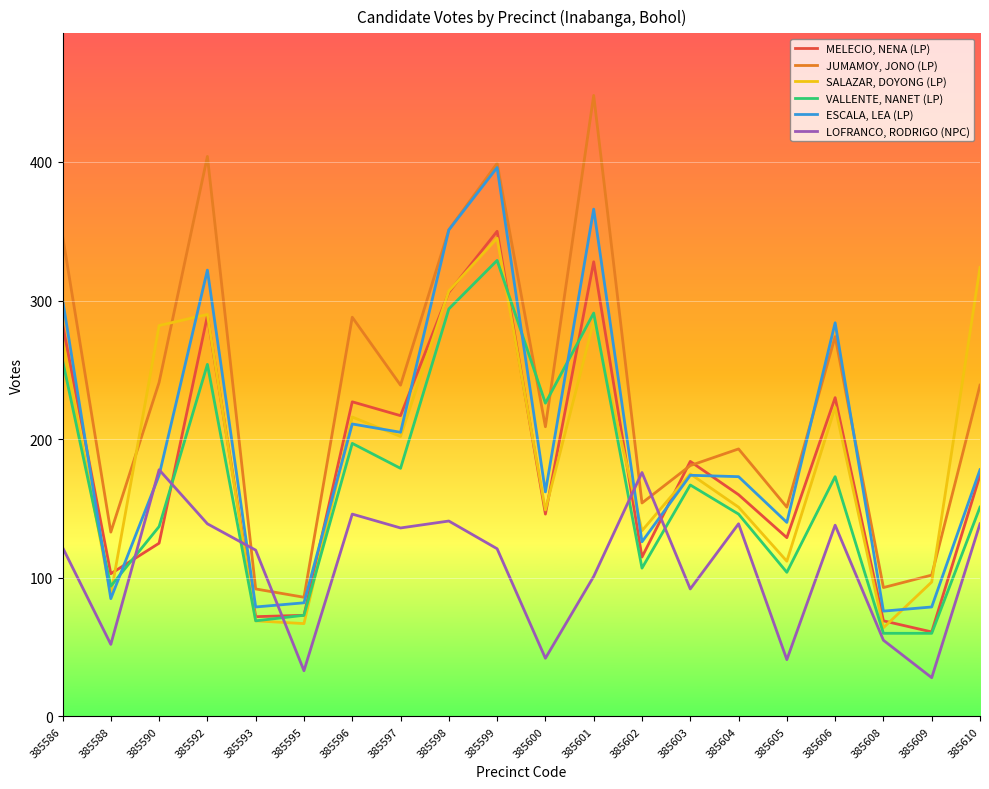

At which category does LOFRANCO, RODRIGO (NPC) reach its first local peak?

385590